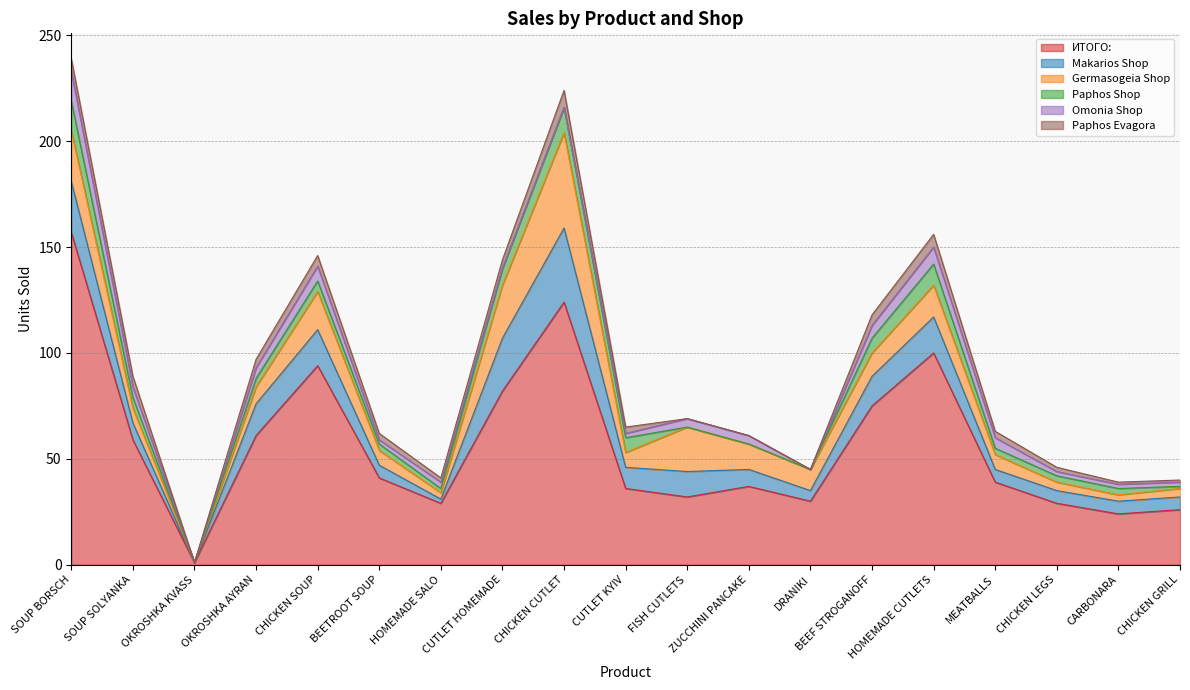

What are all the series names shown in the legend?

ИТОГО:, Makarios Shop, Germasogeia Shop, Paphos Shop, Omonia Shop, Paphos Evagora